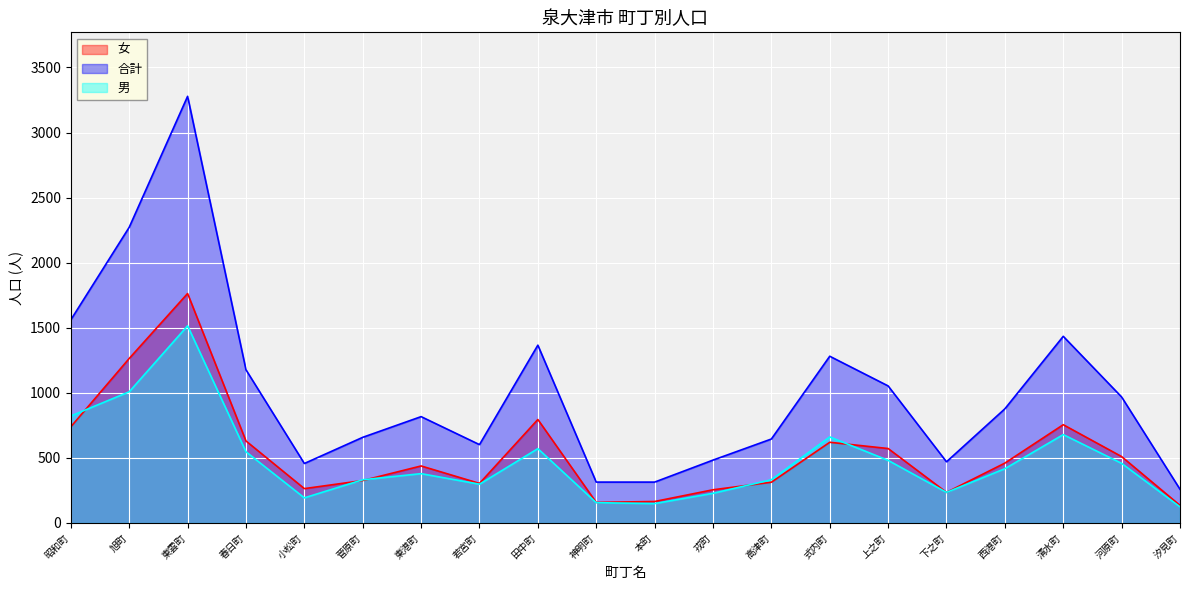

How many categories are shown in the chart?

20